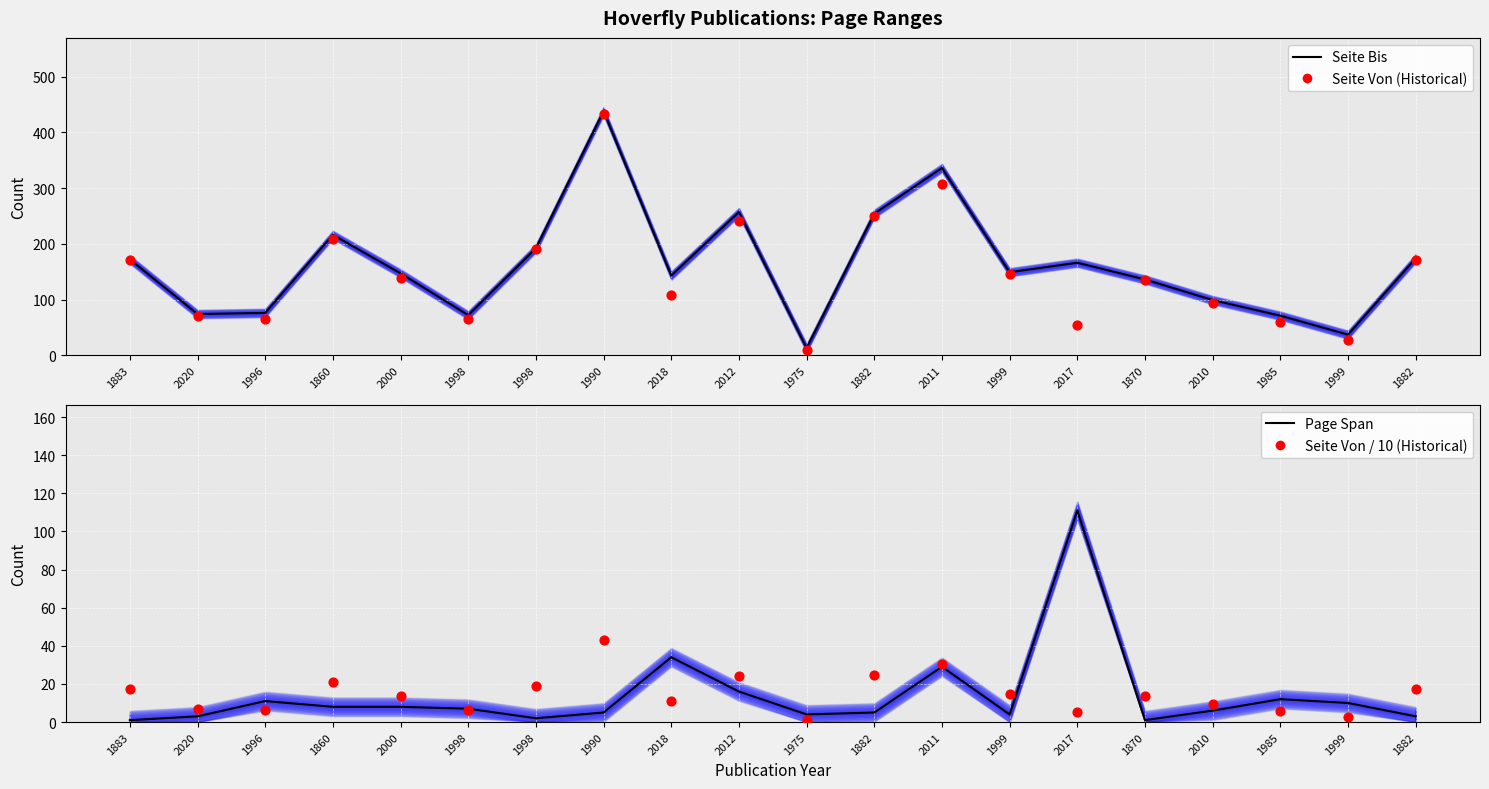

Which series contains the highest Y value?

Seite Bis